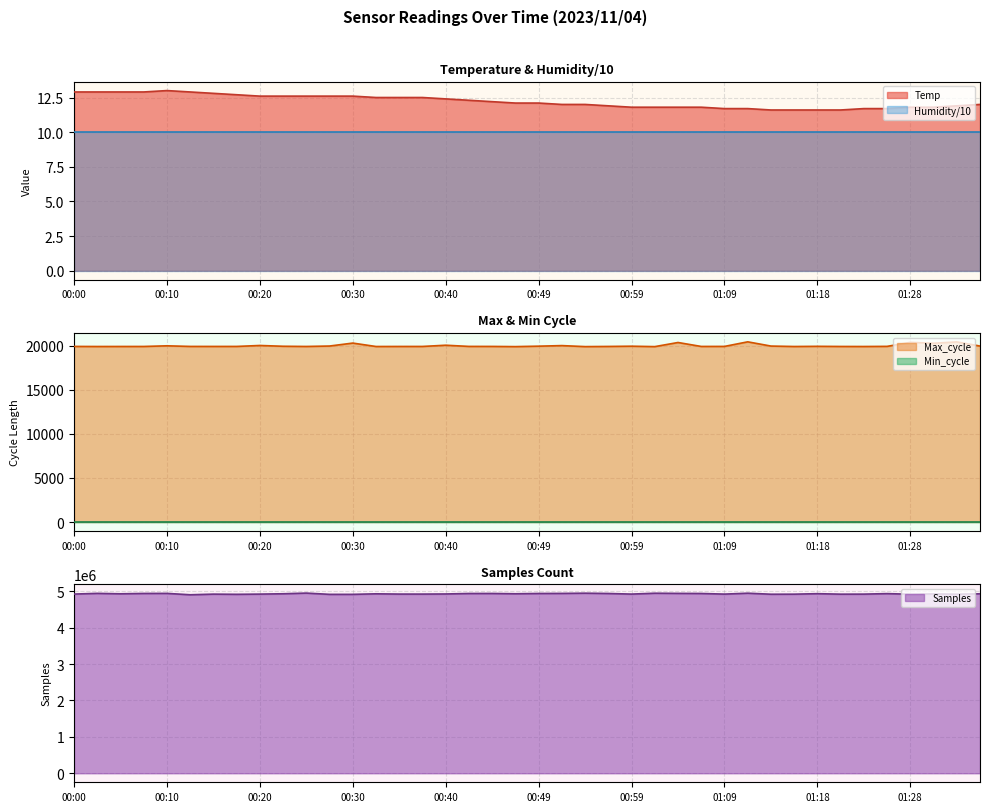

True or false: Humidity/10 and Temp cross at least once.

False